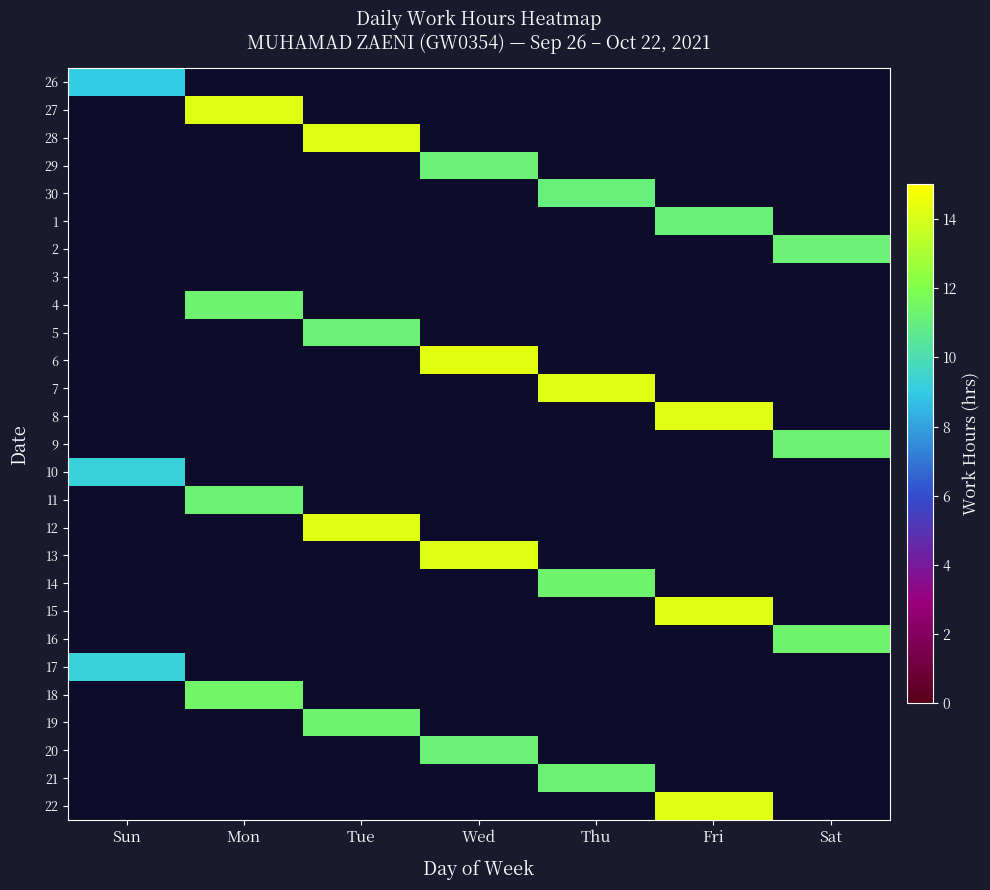

Reading left to right, list all the values displayed in this chart.

26: Sun=9.1	Mon=0.0	Tue=0.0	Wed=0.0	Thu=0.0	Fri=0.0	Sat=0.0
27: Sun=0.0	Mon=14.2	Tue=0.0	Wed=0.0	Thu=0.0	Fri=0.0	Sat=0.0
28: Sun=0.0	Mon=0.0	Tue=14.2	Wed=0.0	Thu=0.0	Fri=0.0	Sat=0.0
29: Sun=0.0	Mon=0.0	Tue=0.0	Wed=11.2	Thu=0.0	Fri=0.0	Sat=0.0
30: Sun=0.0	Mon=0.0	Tue=0.0	Wed=0.0	Thu=11.0	Fri=0.0	Sat=0.0
1: Sun=0.0	Mon=0.0	Tue=0.0	Wed=0.0	Thu=0.0	Fri=11.1	Sat=0.0
2: Sun=0.0	Mon=0.0	Tue=0.0	Wed=0.0	Thu=0.0	Fri=0.0	Sat=11.2
3: Sun=0.0	Mon=0.0	Tue=0.0	Wed=0.0	Thu=0.0	Fri=0.0	Sat=0.0
4: Sun=0.0	Mon=11.3	Tue=0.0	Wed=0.0	Thu=0.0	Fri=0.0	Sat=0.0
5: Sun=0.0	Mon=0.0	Tue=11.2	Wed=0.0	Thu=0.0	Fri=0.0	Sat=0.0
6: Sun=0.0	Mon=0.0	Tue=0.0	Wed=14.3	Thu=0.0	Fri=0.0	Sat=0.0
7: Sun=0.0	Mon=0.0	Tue=0.0	Wed=0.0	Thu=14.2	Fri=0.0	Sat=0.0
8: Sun=0.0	Mon=0.0	Tue=0.0	Wed=0.0	Thu=0.0	Fri=14.3	Sat=0.0
9: Sun=0.0	Mon=0.0	Tue=0.0	Wed=0.0	Thu=0.0	Fri=0.0	Sat=11.2
10: Sun=9.2	Mon=0.0	Tue=0.0	Wed=0.0	Thu=0.0	Fri=0.0	Sat=0.0
11: Sun=0.0	Mon=11.2	Tue=0.0	Wed=0.0	Thu=0.0	Fri=0.0	Sat=0.0
12: Sun=0.0	Mon=0.0	Tue=14.3	Wed=0.0	Thu=0.0	Fri=0.0	Sat=0.0
13: Sun=0.0	Mon=0.0	Tue=0.0	Wed=14.2	Thu=0.0	Fri=0.0	Sat=0.0
14: Sun=0.0	Mon=0.0	Tue=0.0	Wed=0.0	Thu=11.4	Fri=0.0	Sat=0.0
15: Sun=0.0	Mon=0.0	Tue=0.0	Wed=0.0	Thu=0.0	Fri=14.3	Sat=0.0
16: Sun=0.0	Mon=0.0	Tue=0.0	Wed=0.0	Thu=0.0	Fri=0.0	Sat=11.3
17: Sun=9.2	Mon=0.0	Tue=0.0	Wed=0.0	Thu=0.0	Fri=0.0	Sat=0.0
18: Sun=0.0	Mon=11.4	Tue=0.0	Wed=0.0	Thu=0.0	Fri=0.0	Sat=0.0
19: Sun=0.0	Mon=0.0	Tue=11.3	Wed=0.0	Thu=0.0	Fri=0.0	Sat=0.0
20: Sun=0.0	Mon=0.0	Tue=0.0	Wed=11.2	Thu=0.0	Fri=0.0	Sat=0.0
21: Sun=0.0	Mon=0.0	Tue=0.0	Wed=0.0	Thu=11.2	Fri=0.0	Sat=0.0
22: Sun=0.0	Mon=0.0	Tue=0.0	Wed=0.0	Thu=0.0	Fri=14.3	Sat=0.0